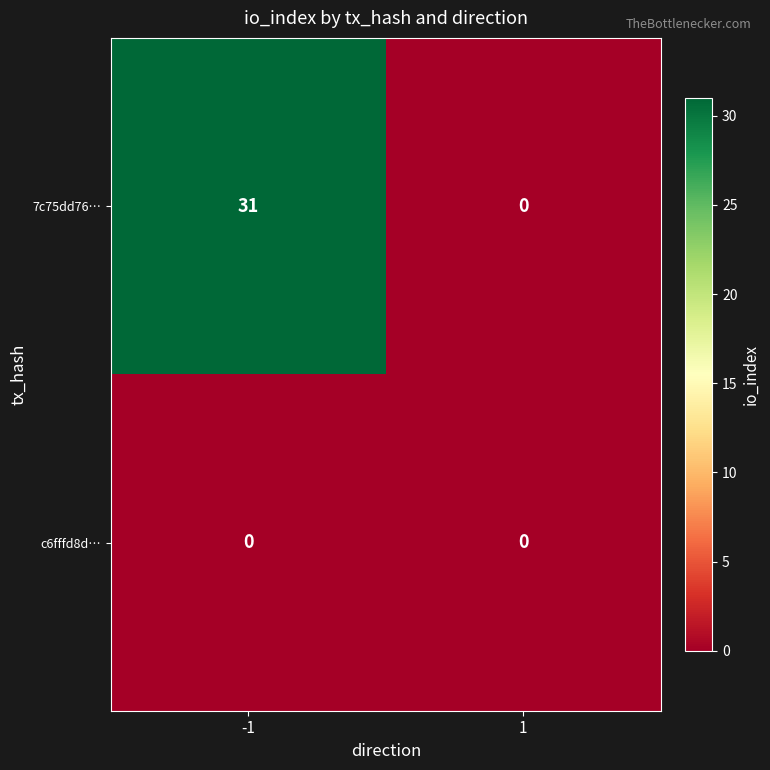

Which series has the largest total across all categories?

7c75dd76…